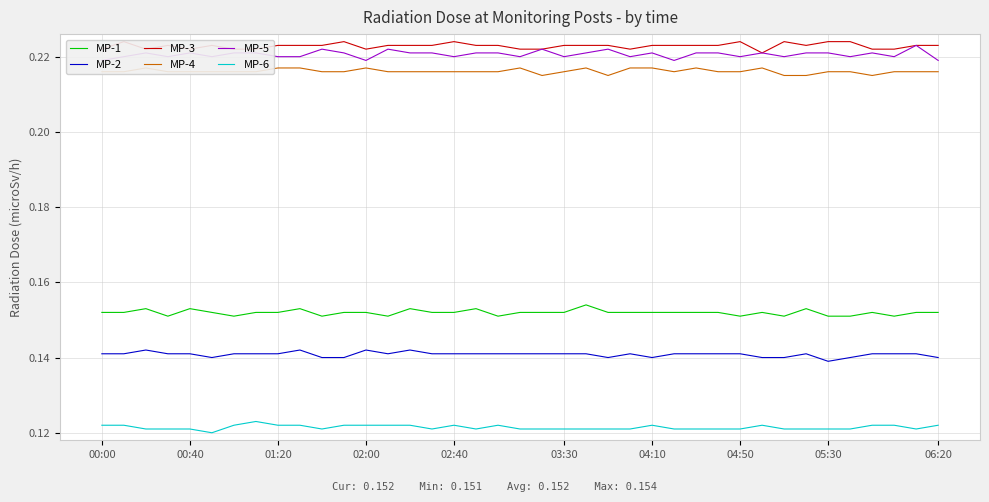

The value of MP-2 at 36 is 0.1. True or false?

True